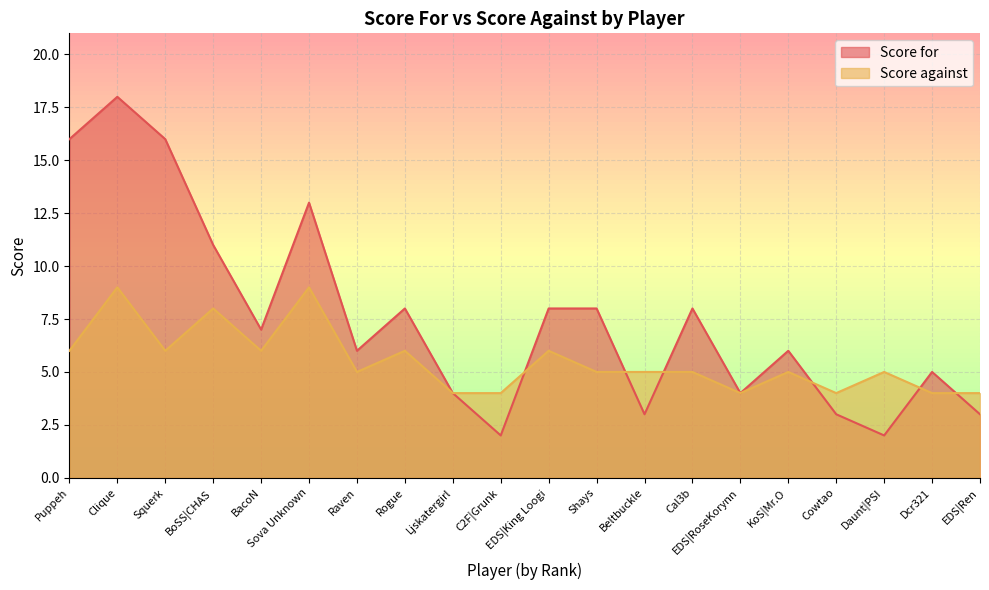

Is it true that Score for equals 6 at Raven?

True